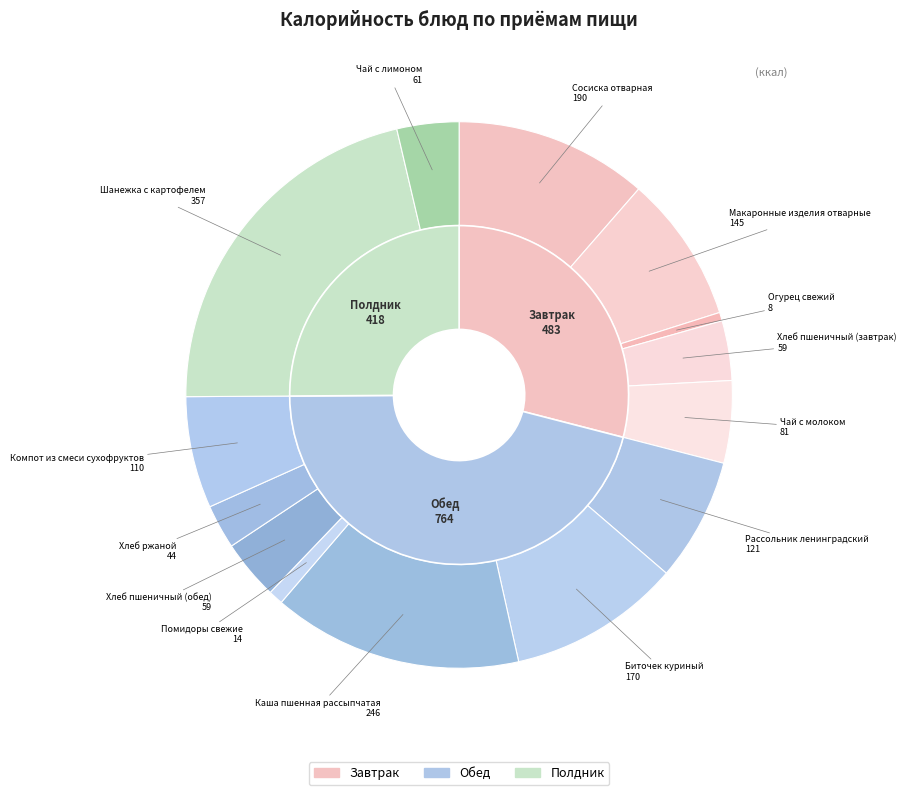

Is it true that Помидоры свежие is 14% of the pie?

False